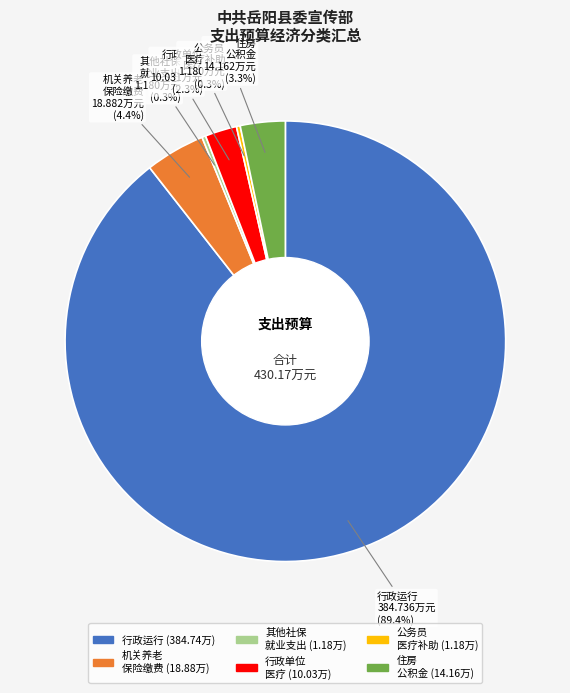

Is there any slice that represents more than half of the pie?

Yes